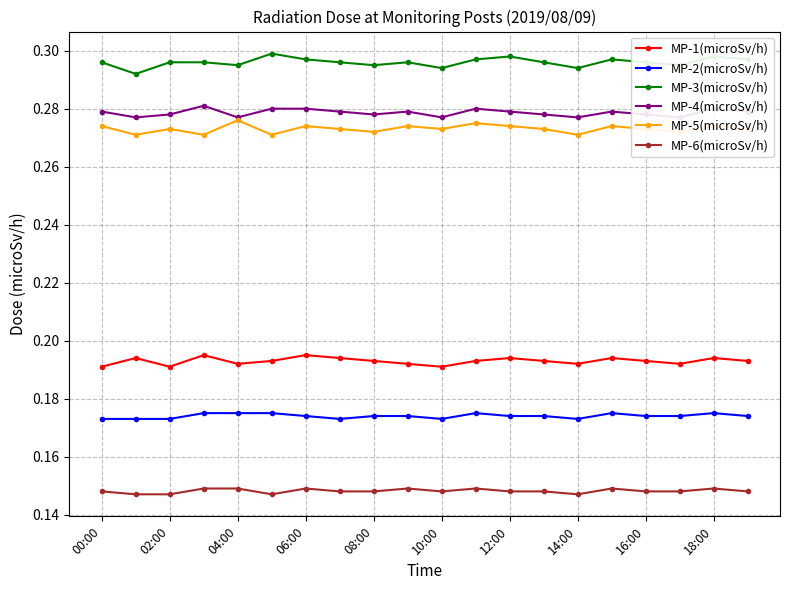

Reading left to right, list all the values displayed in this chart.

MP-1(microSv/h): 0.2	0.2	0.2	0.2	0.2	0.2	0.2	0.2	0.2	0.2	0.2	0.2	0.2	0.2	0.2	0.2	0.2	0.2	0.2	0.2
MP-2(microSv/h): 0.2	0.2	0.2	0.2	0.2	0.2	0.2	0.2	0.2	0.2	0.2	0.2	0.2	0.2	0.2	0.2	0.2	0.2	0.2	0.2
MP-3(microSv/h): 0.3	0.3	0.3	0.3	0.3	0.3	0.3	0.3	0.3	0.3	0.3	0.3	0.3	0.3	0.3	0.3	0.3	0.3	0.3	0.3
MP-4(microSv/h): 0.3	0.3	0.3	0.3	0.3	0.3	0.3	0.3	0.3	0.3	0.3	0.3	0.3	0.3	0.3	0.3	0.3	0.3	0.3	0.3
MP-5(microSv/h): 0.3	0.3	0.3	0.3	0.3	0.3	0.3	0.3	0.3	0.3	0.3	0.3	0.3	0.3	0.3	0.3	0.3	0.3	0.3	0.3
MP-6(microSv/h): 0.1	0.1	0.1	0.1	0.1	0.1	0.1	0.1	0.1	0.1	0.1	0.1	0.1	0.1	0.1	0.1	0.1	0.1	0.1	0.1